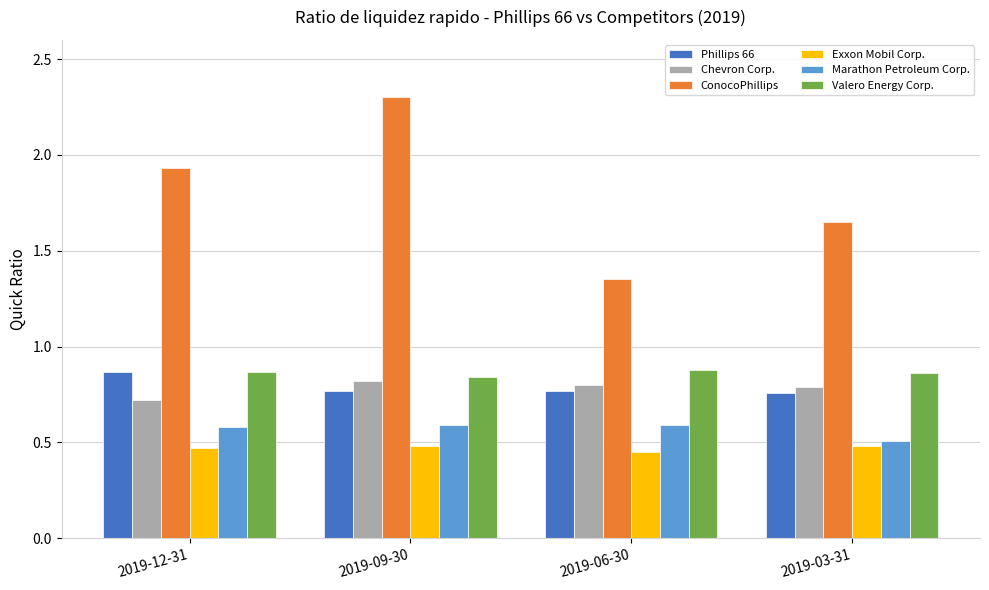

Between 2019-12-31 and 2019-03-31, which series saw the biggest shift?

ConocoPhillips